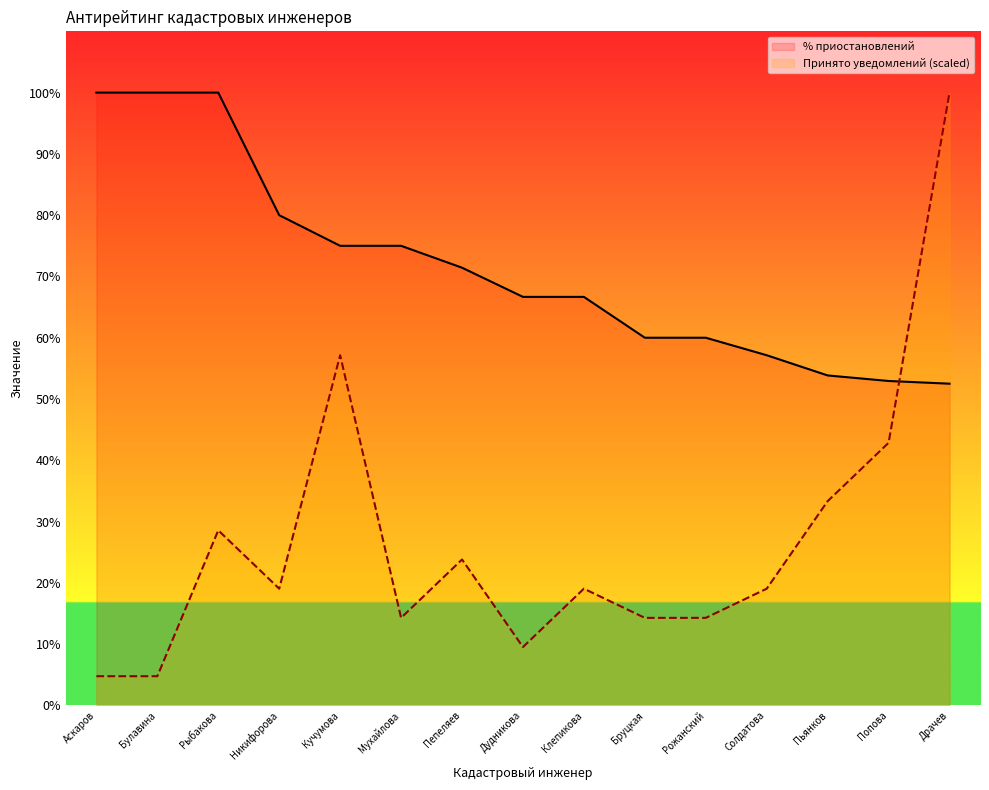

Rank the categories by Принято уведомлений value from lowest to highest.

Аскаров, Булавина, Дудникова, Мухайлова, Бруцкая, Рожанский, Никифорова, Клепикова, Солдатова, Пепеляев, Рыбакова, Пьянков, Попова, Кучумова, Драчев